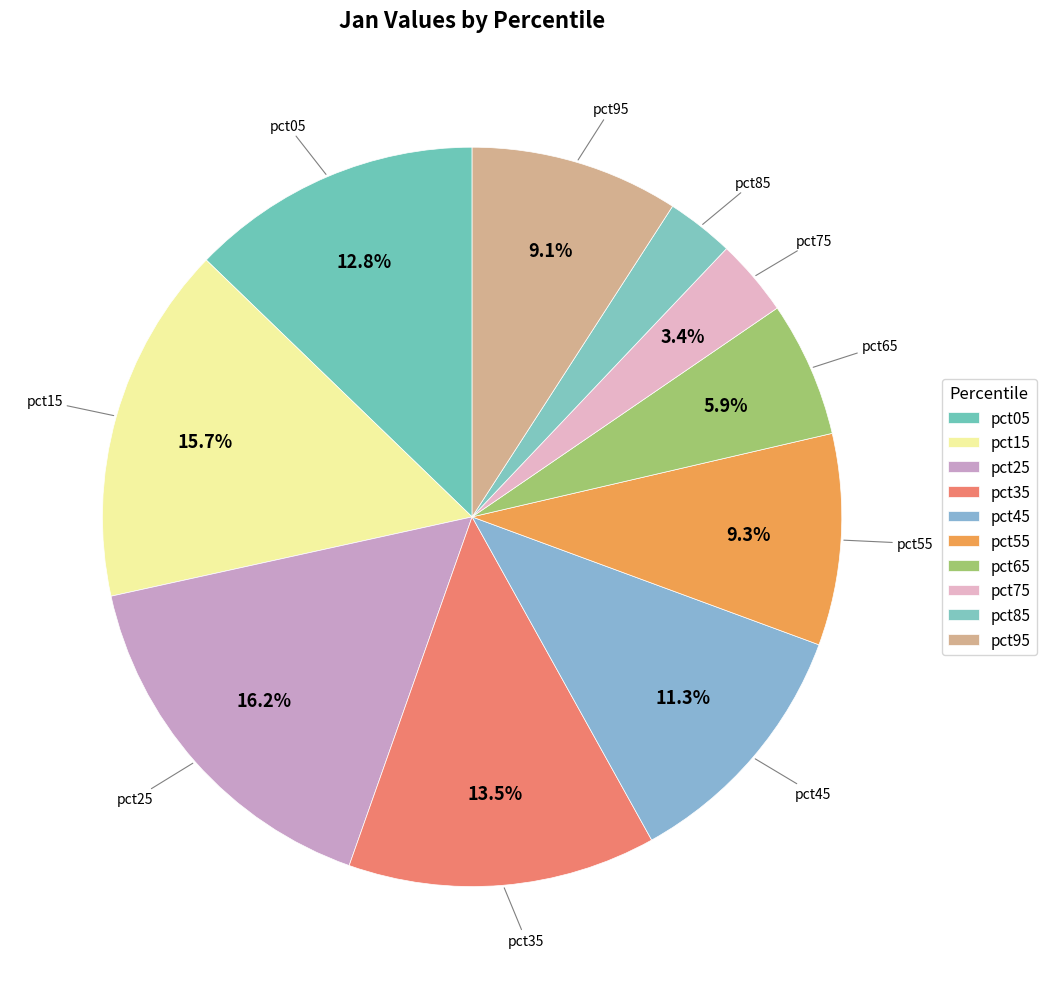

How many segments does this pie chart have?

10